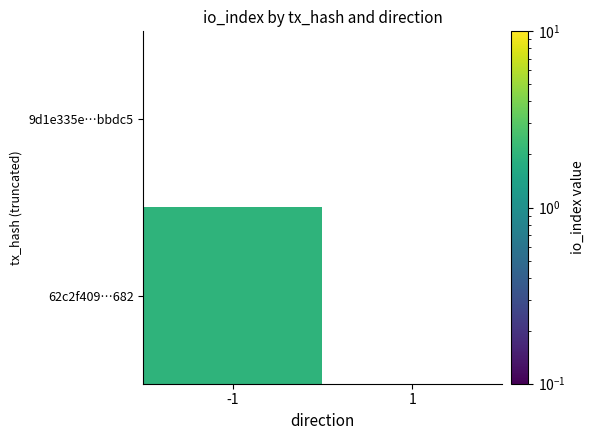

How many positive values does the 62c2f409…682 series have?

1